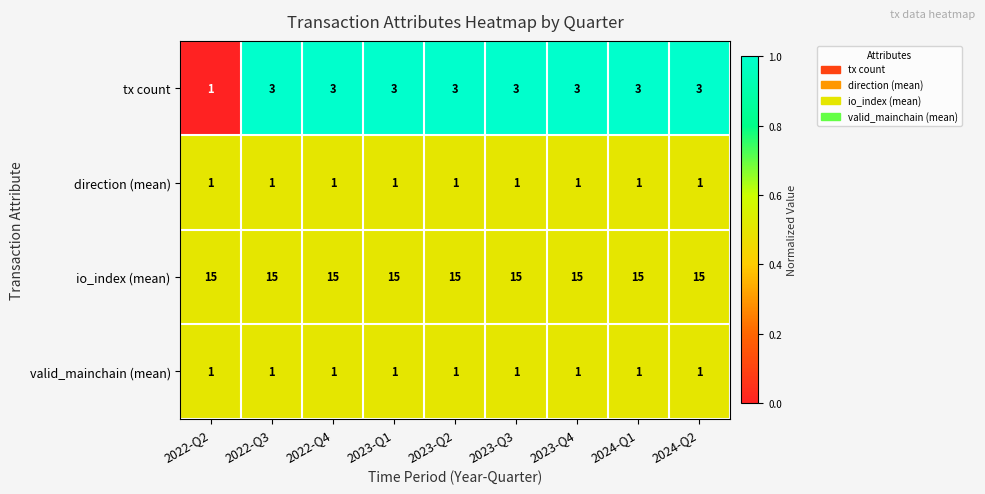

What is the sum of all tx count values?

25